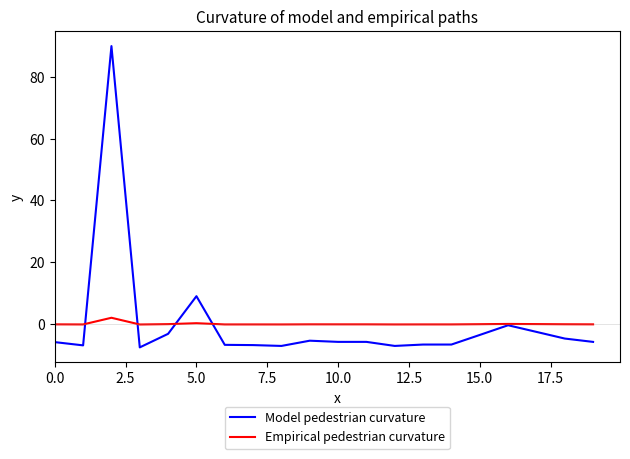

Which series has the widest spread of values?

Model pedestrian curvature